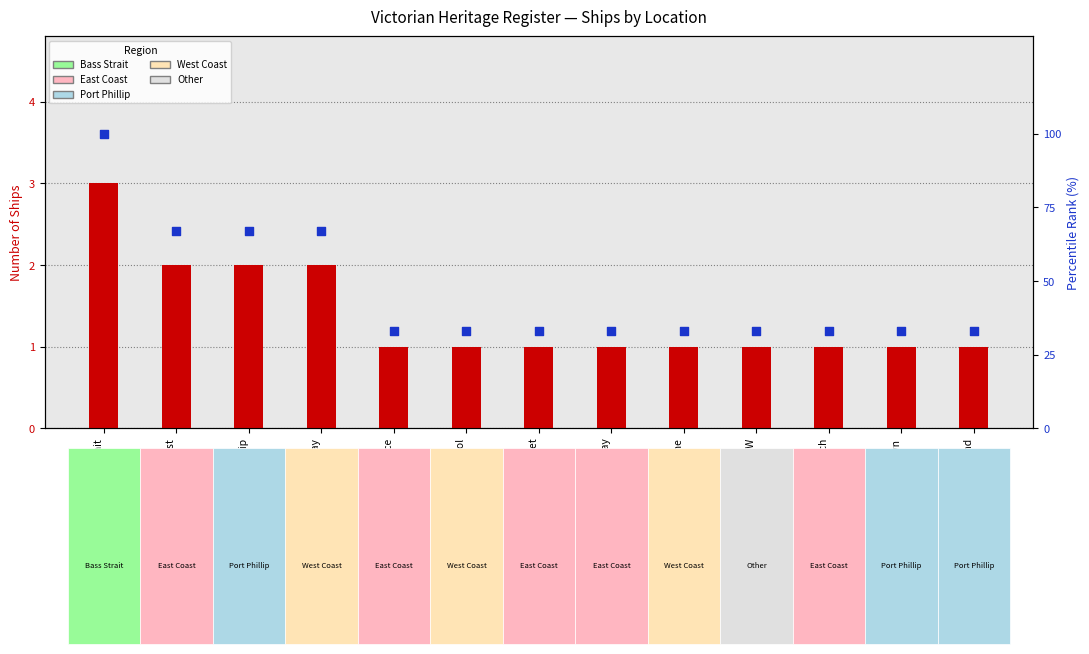

At which category is the sum across all series the highest?

Bass Strait